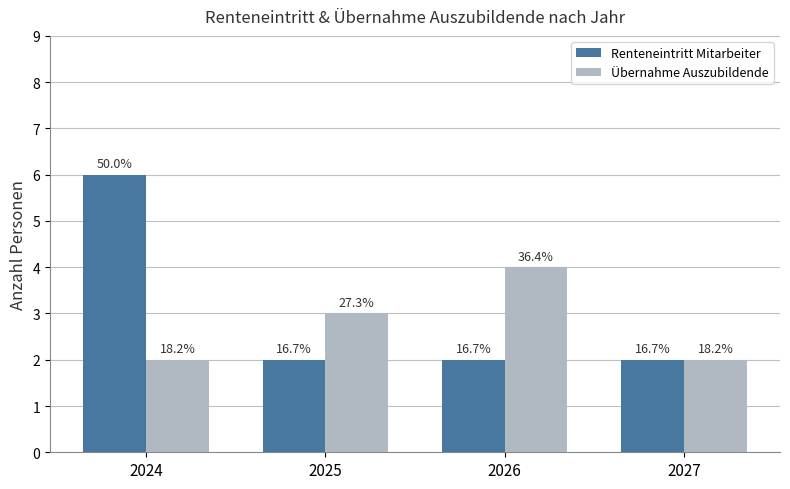

What are all the series names shown in the legend?

Renteneintritt Mitarbeiter, Übernahme Auszubildende